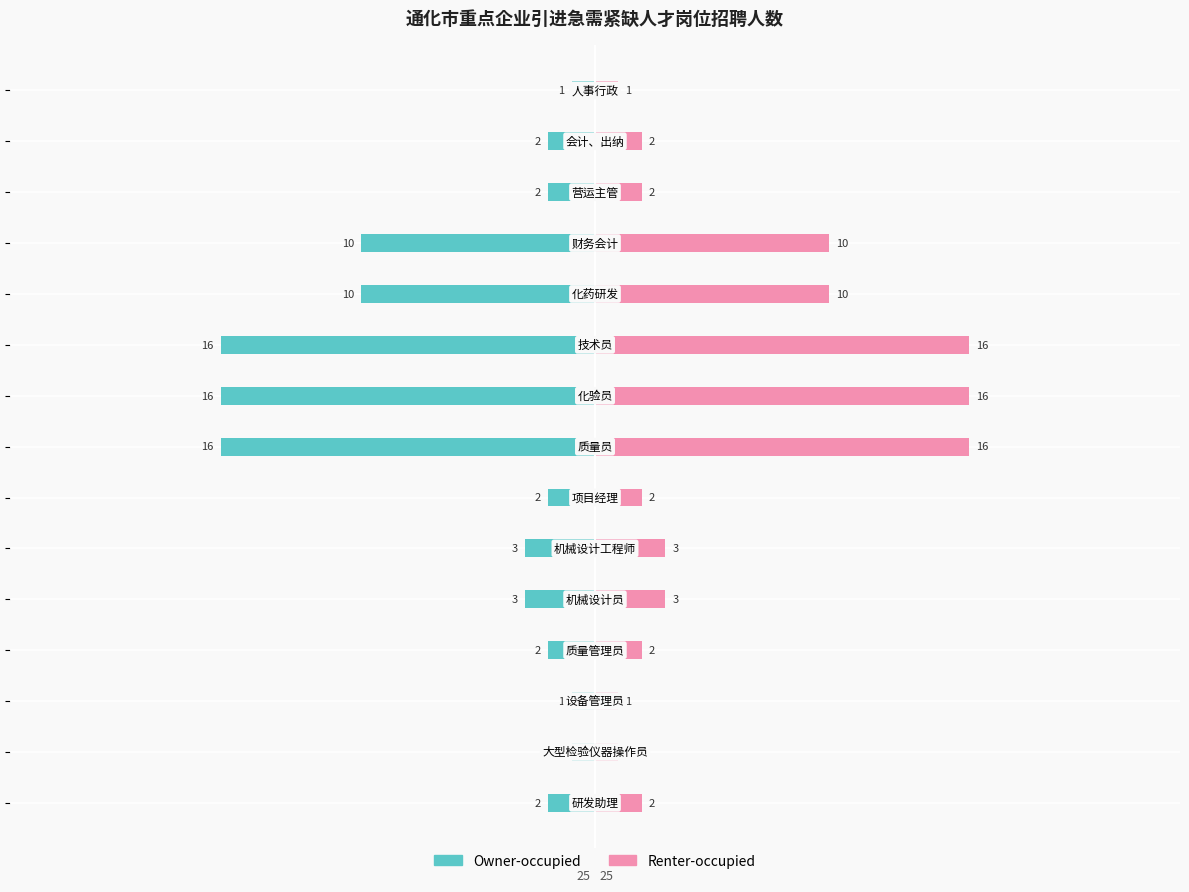

What value does the Renter-occupied series have at 12?

2